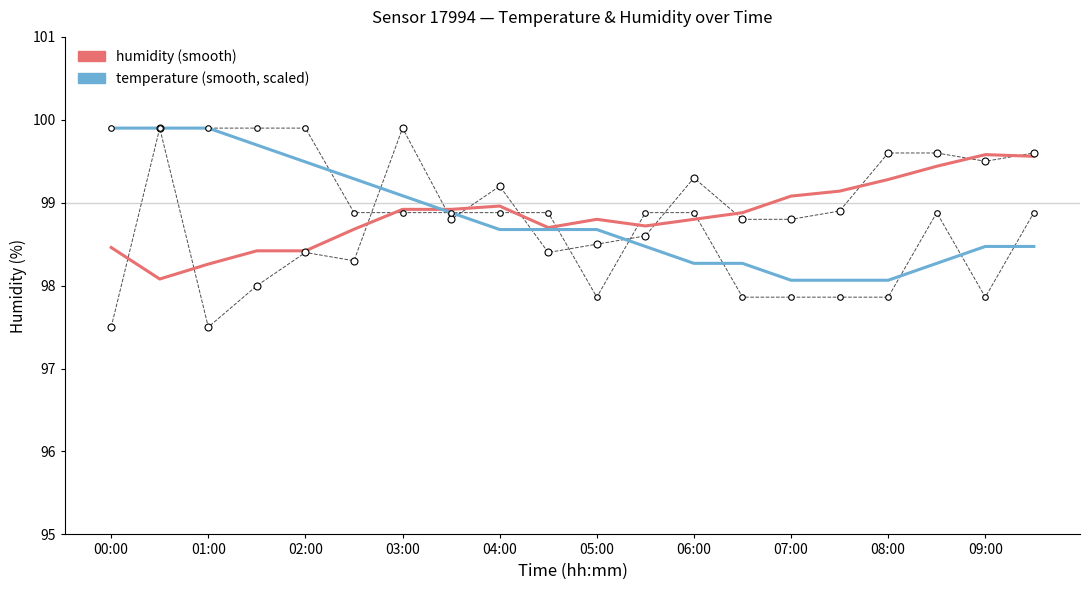

What is the smallest value displayed?

97.5